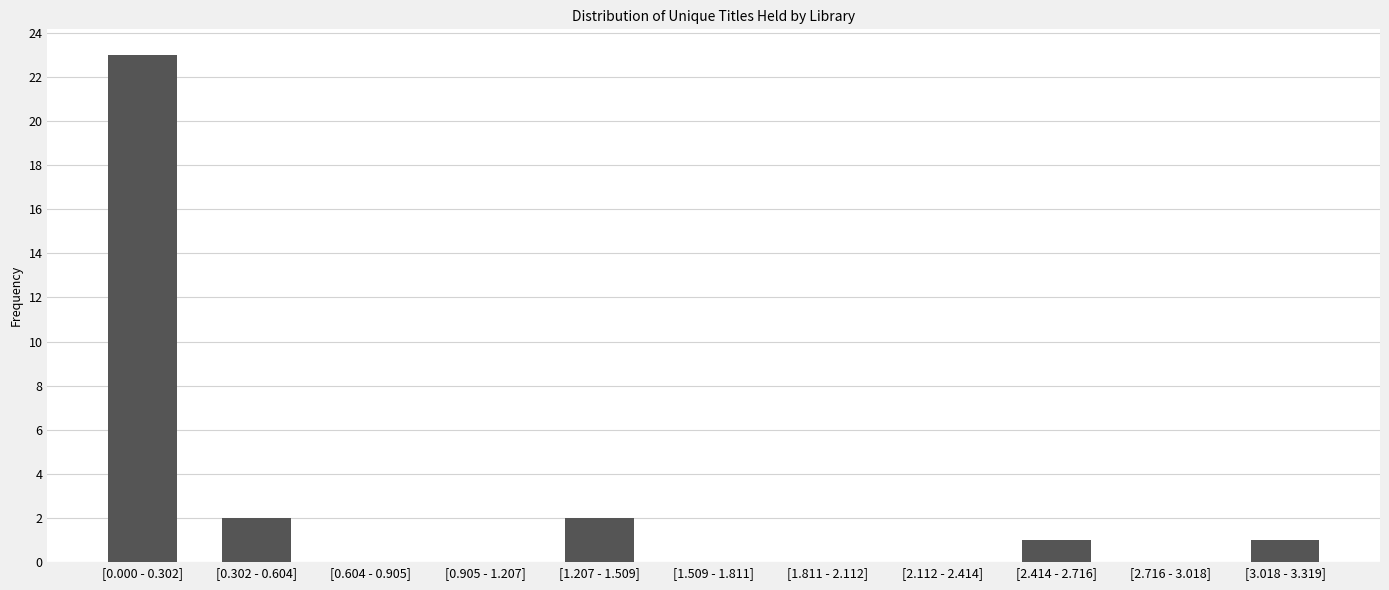

Reading right to left, list all the values displayed in this chart.

[3.018 - 3.319]=1	[2.716 - 3.018]=0	[2.414 - 2.716]=1	[2.112 - 2.414]=0	[1.811 - 2.112]=0	[1.509 - 1.811]=0	[1.207 - 1.509]=2	[0.905 - 1.207]=0	[0.604 - 0.905]=0	[0.302 - 0.604]=2	[0.000 - 0.302]=23